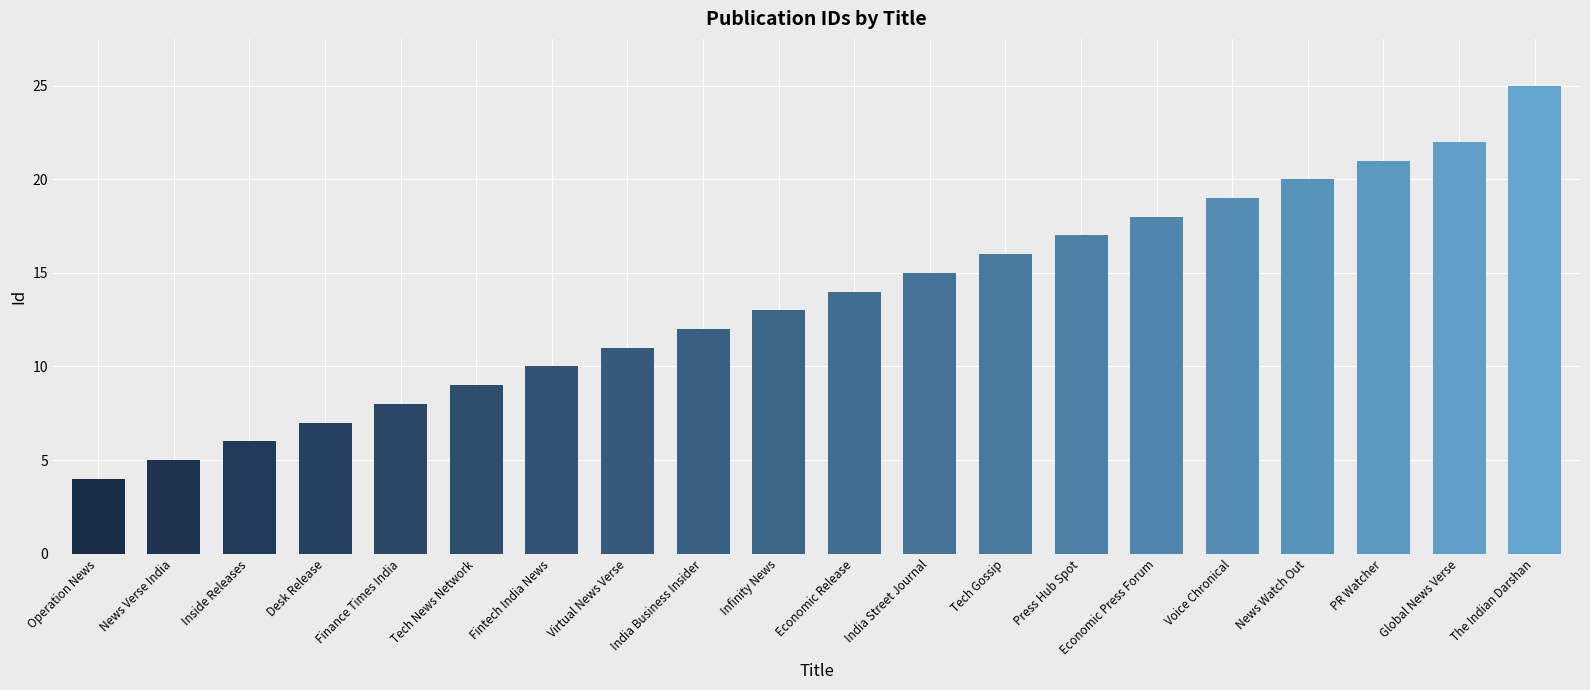

List the labels in order of value, largest first.

The Indian Darshan, Global News Verse, PR Watcher, News Watch Out, Voice Chronical, Economic Press Forum, Press Hub Spot, Tech Gossip, India Street Journal, Economic Release, Infinity News, India Business Insider, Virtual News Verse, Fintech India News, Tech News Network, Finance Times India, Desk Release, Inside Releases, News Verse India, Operation News